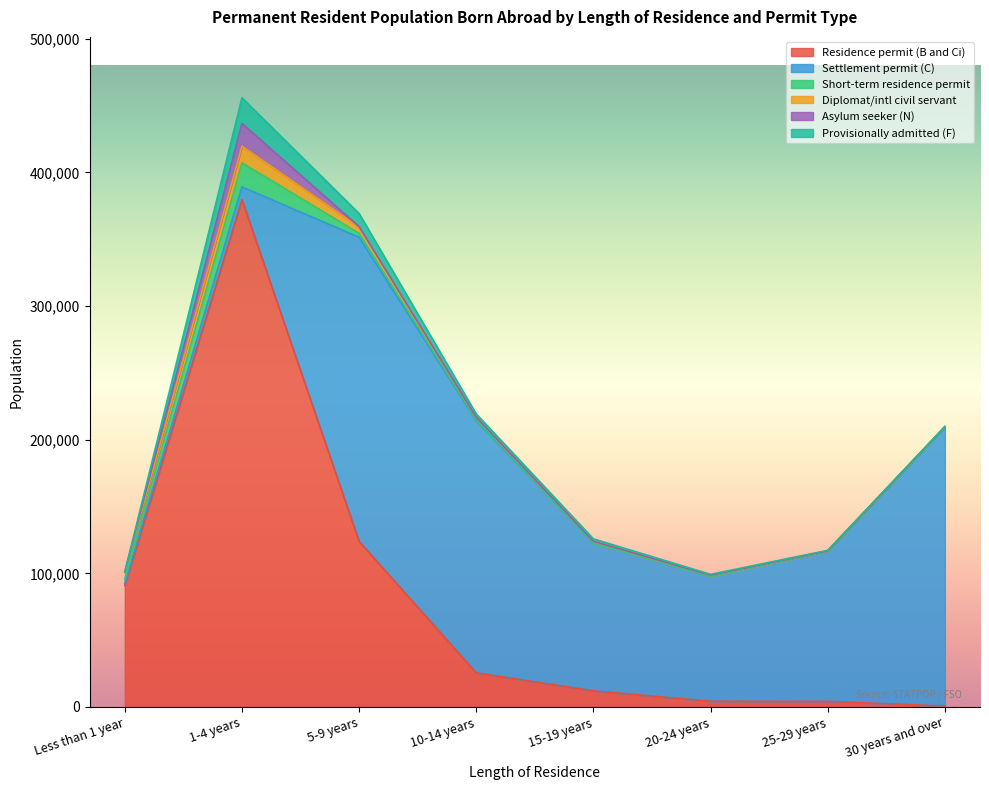

How many values in the Short-term residence permit series exceed 383?

3